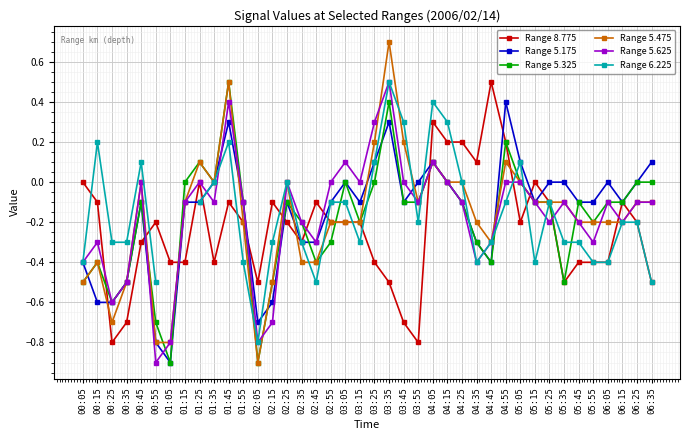

At which label does Range 8.775 reach its minimum?

00:25